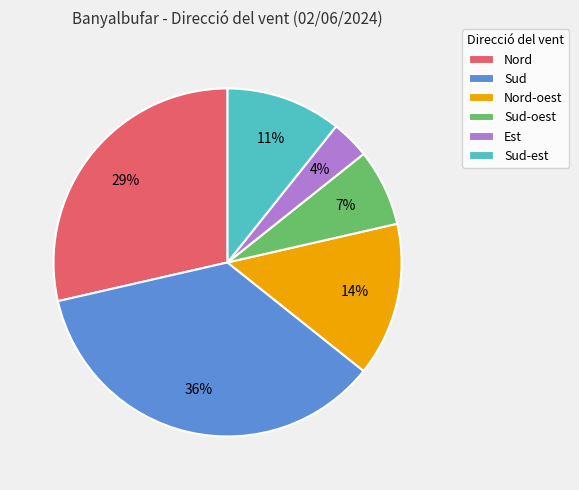

Is it true that Sud is 36% of the pie?

True